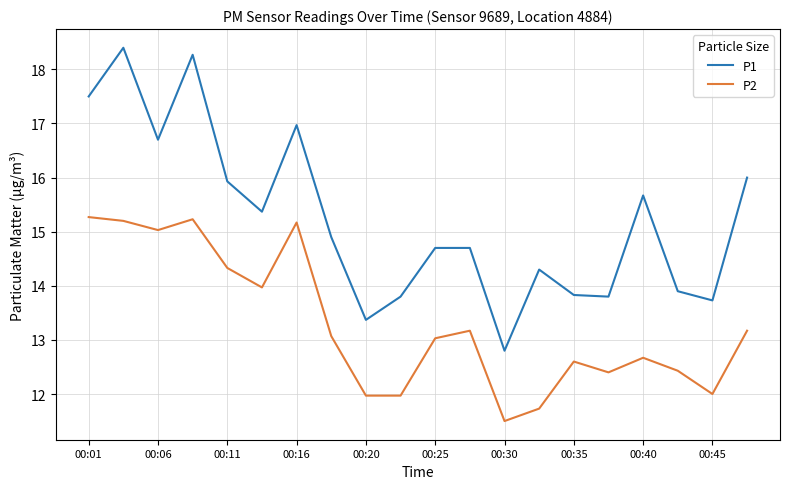

Which series has the largest total across all categories?

P1